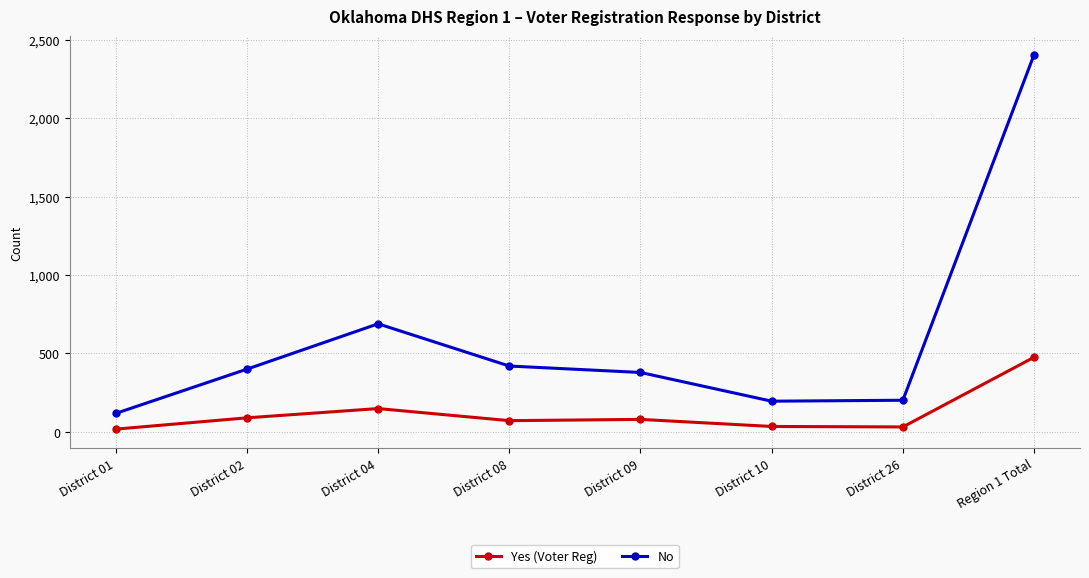

True or false: No has a value of 1189 at District 04.

False